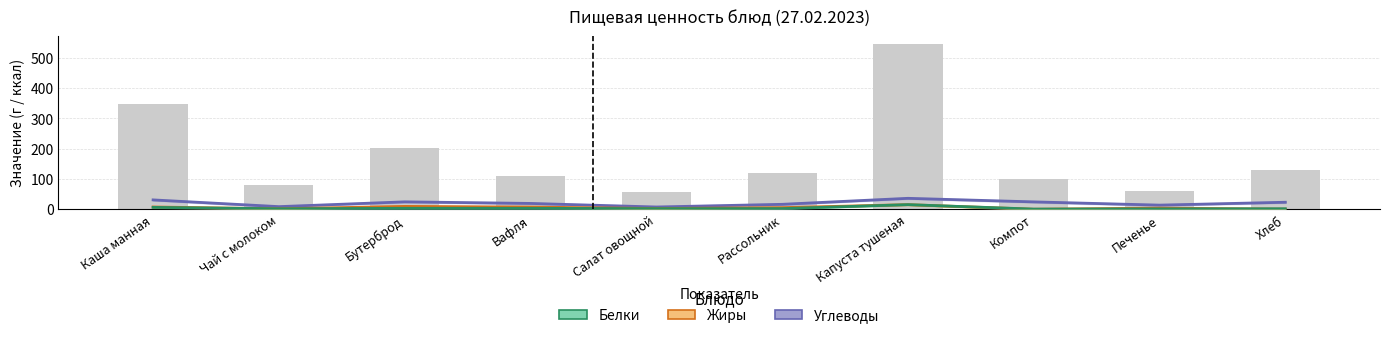

Which category has the highest value in the Белки series?

Капуста тушеная